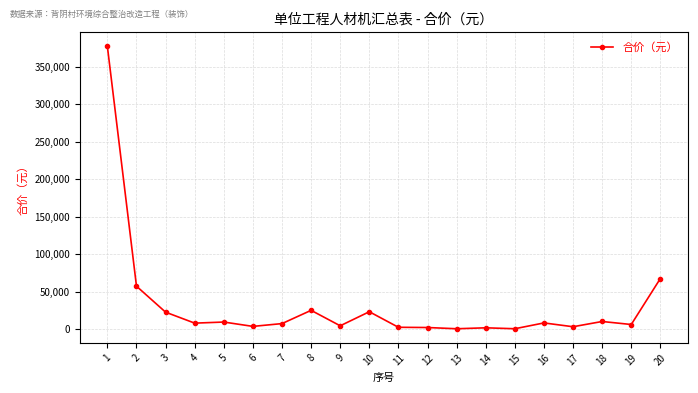

What is the maximum value shown in the chart?

377244.3